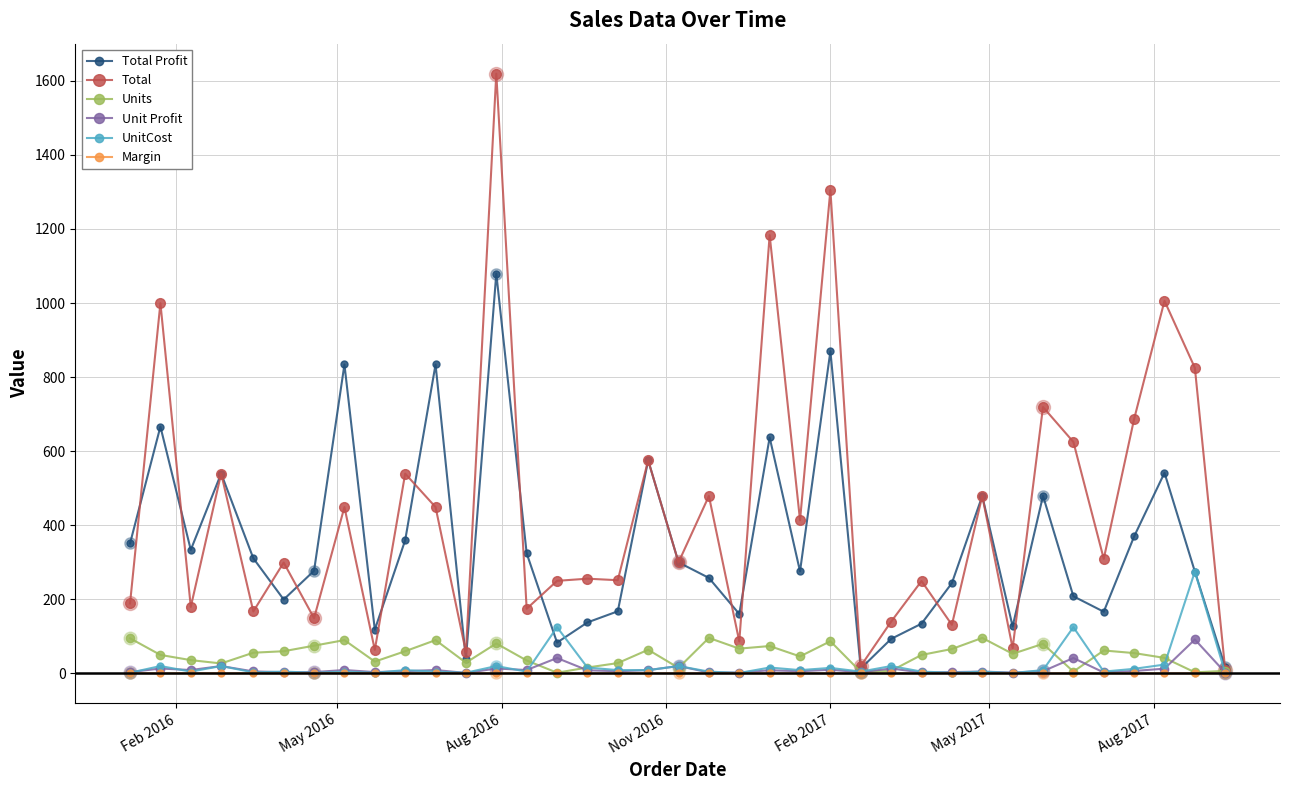

Which series has the largest total across all categories?

Total